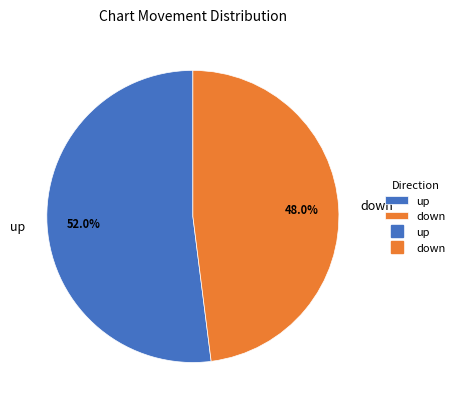

Which category has the biggest portion of the pie?

up